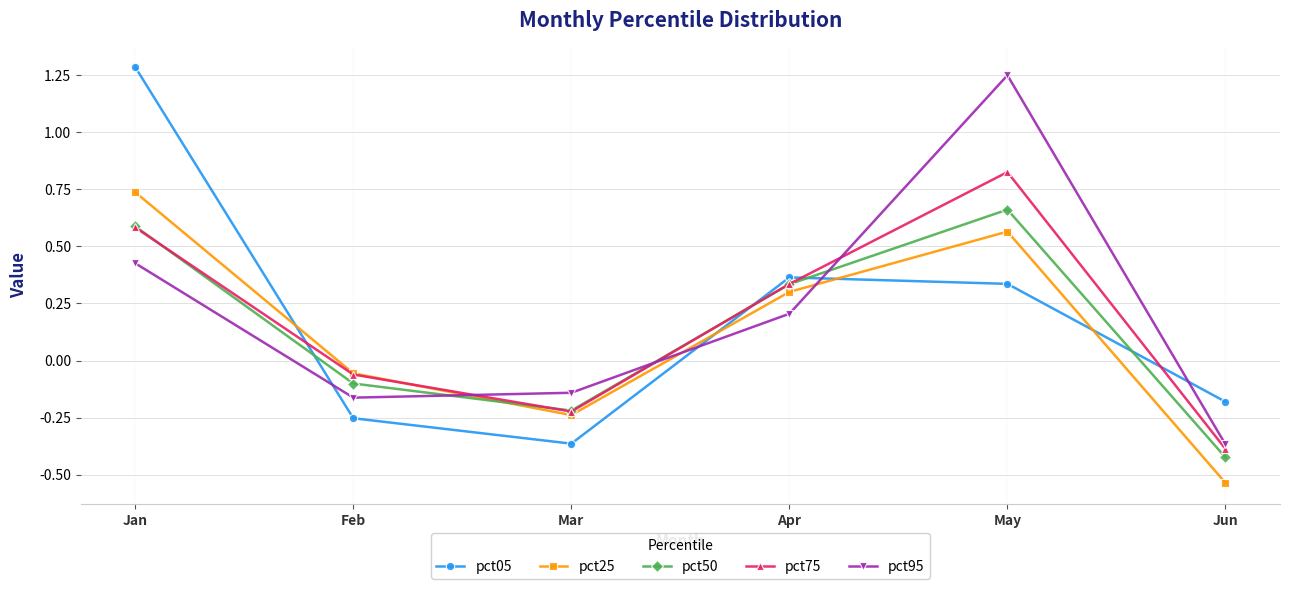

Rank the series by their maximum value, from lowest to highest.

pct50, pct25, pct75, pct95, pct05